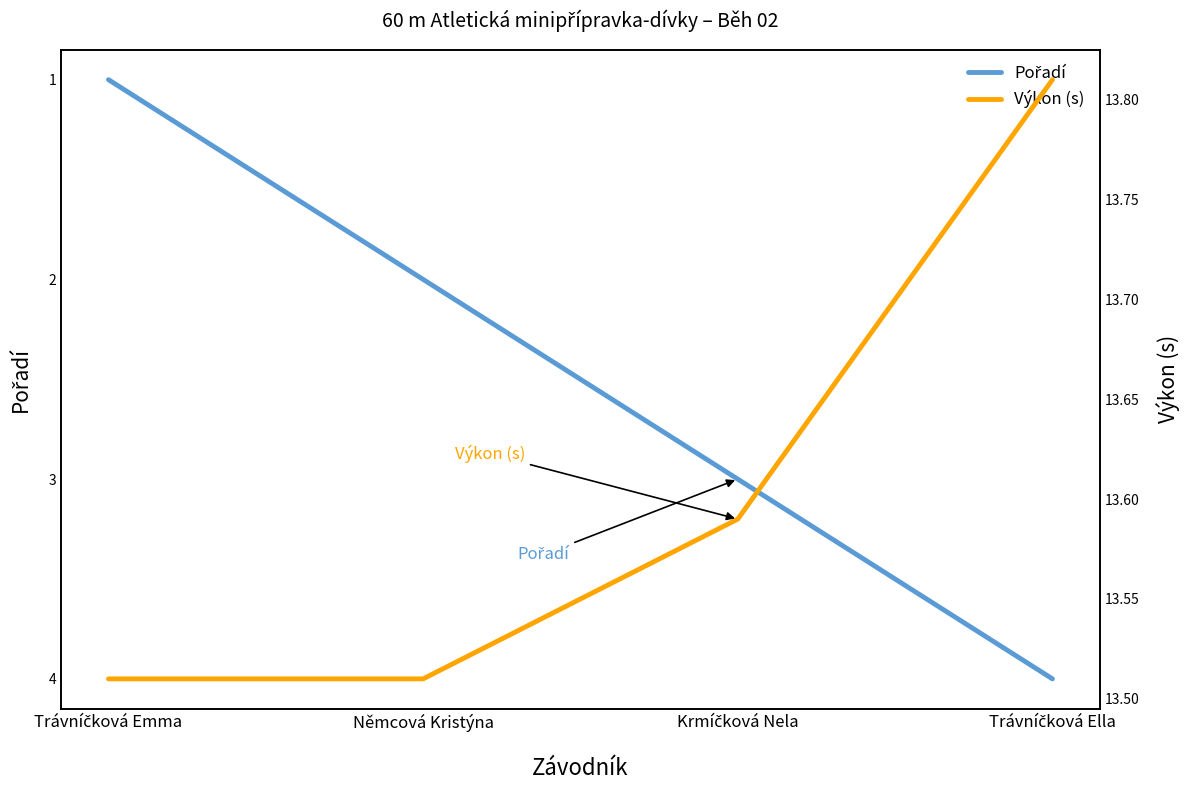

Reading right to left, what are all the values shown in this chart?

Pořadí: 4.0	3.0	2.0	1.0
Výkon (s): 13.8	13.6	13.5	13.5